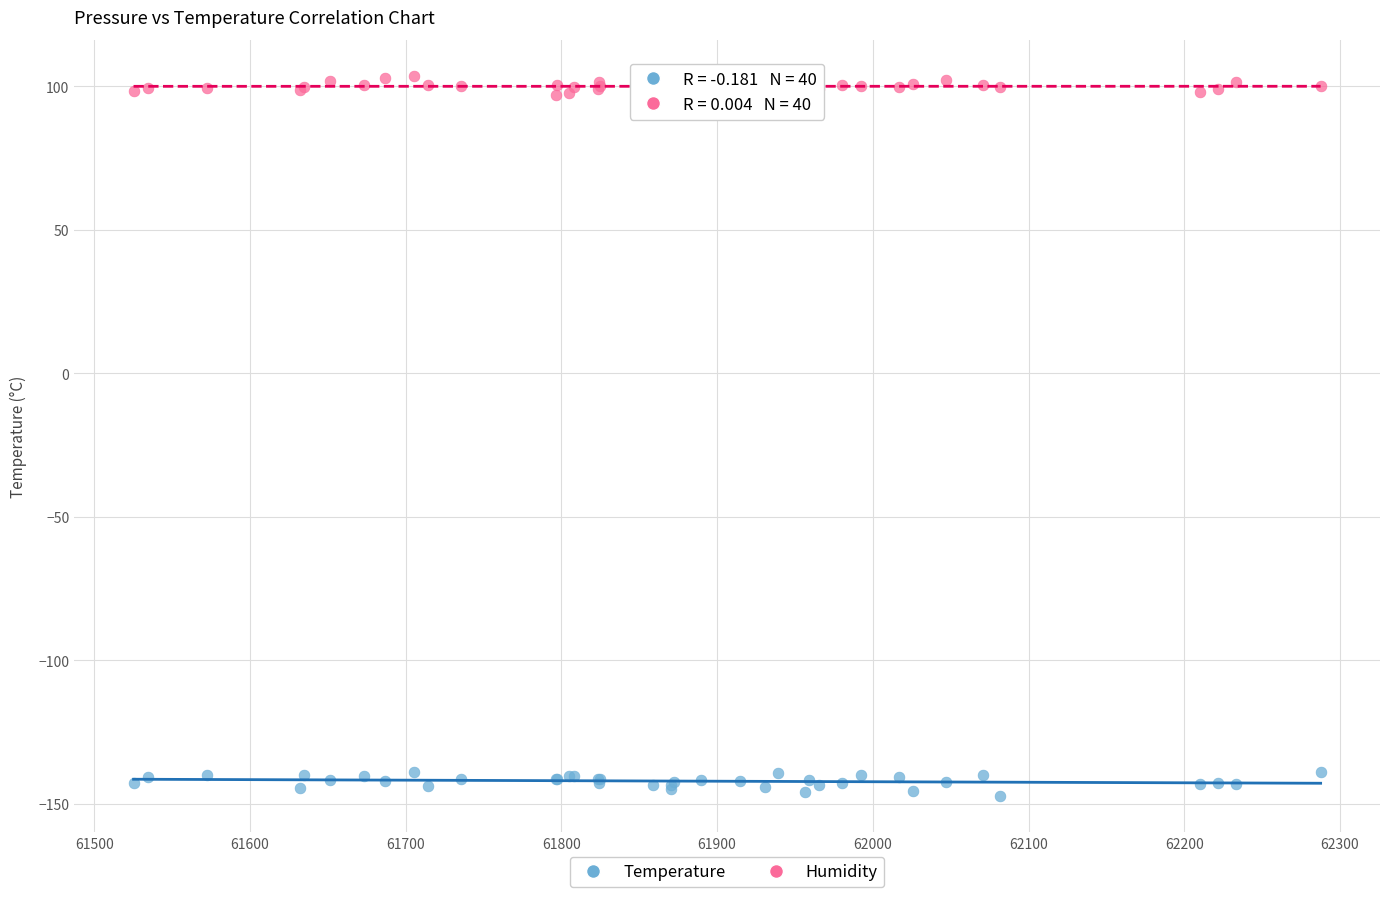

Which series reaches the maximum Y coordinate?

Humidity